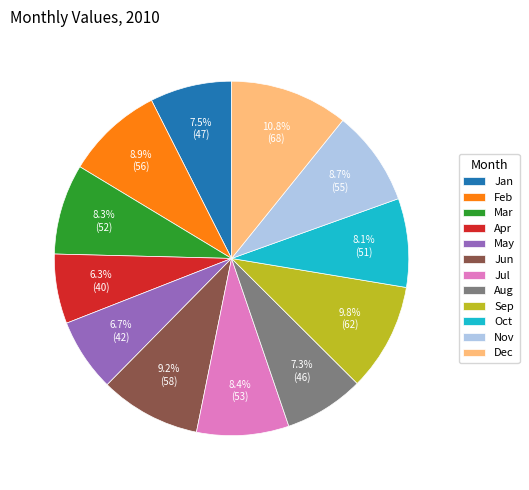

How many segments does this pie chart have?

12